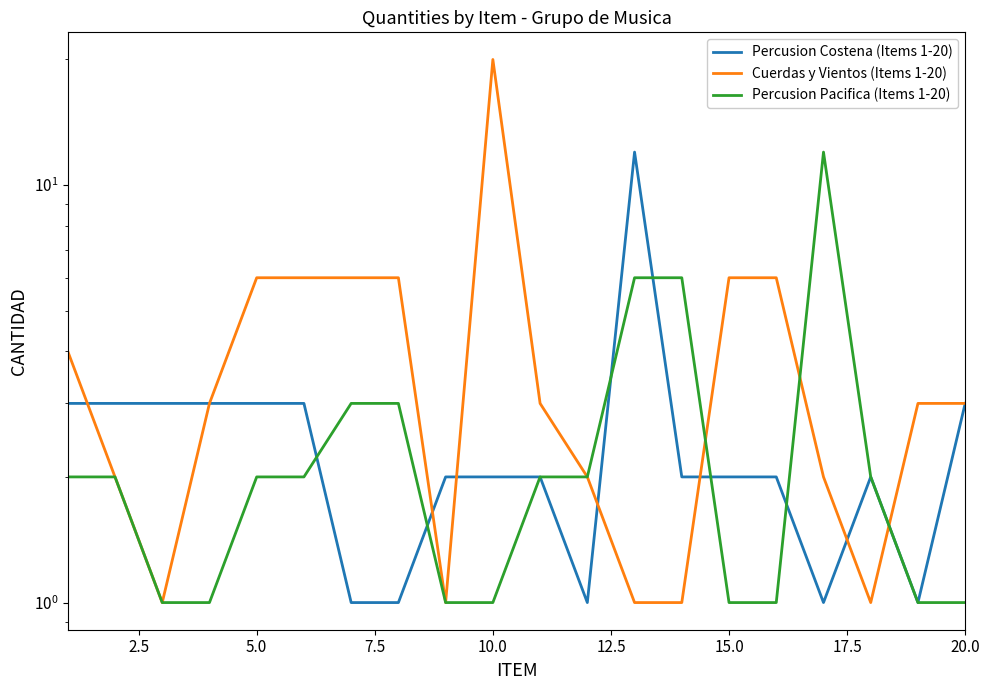

What is the total value across all series at 15.0?

9